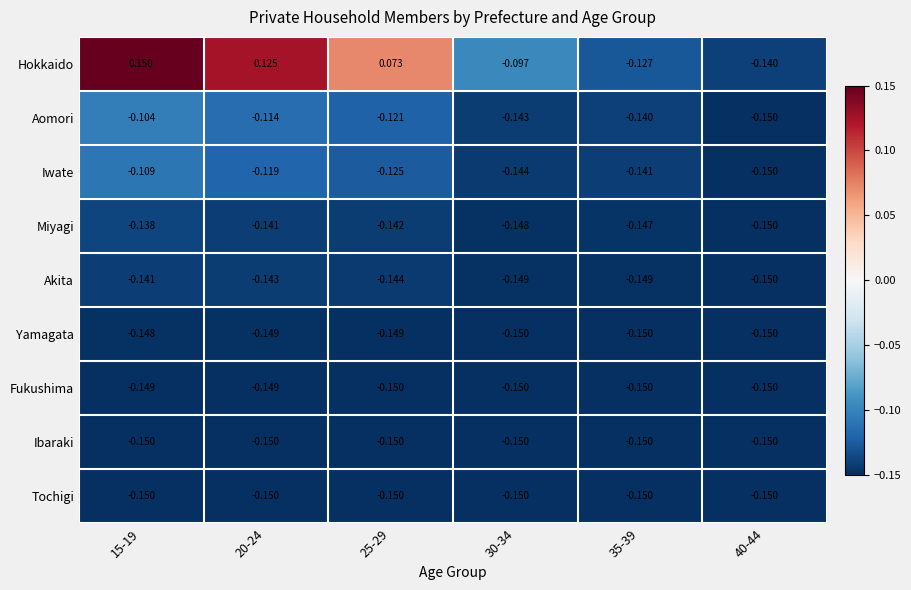

Which series has the widest spread of values?

Hokkaido